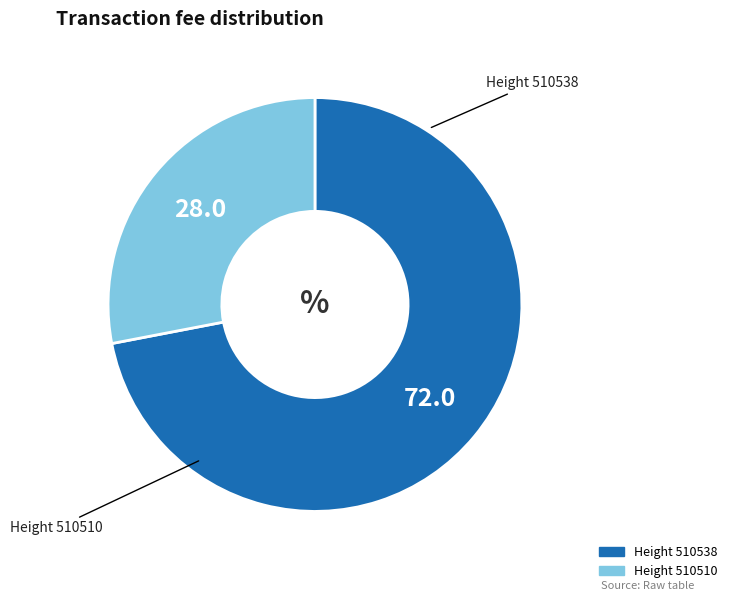

Is there any slice that represents more than half of the pie?

Yes